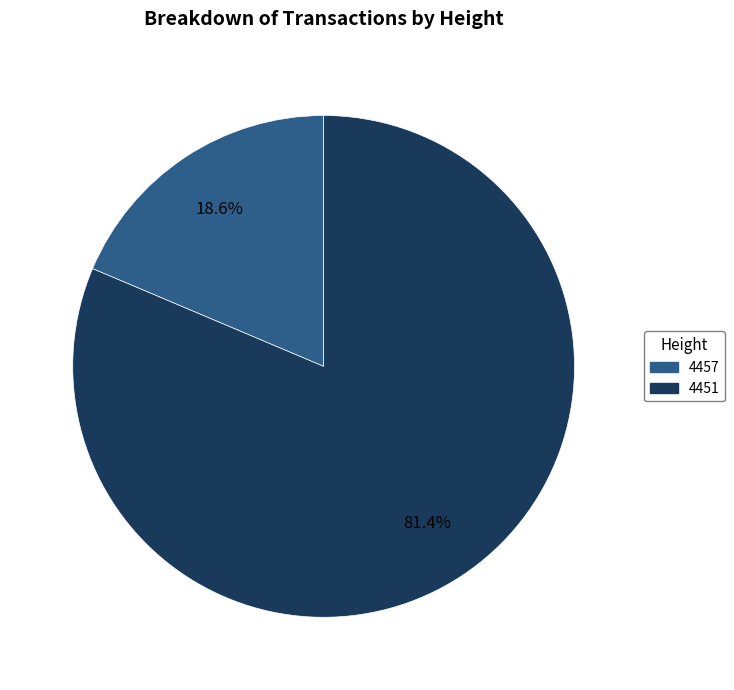

True or false: 4451 accounts for 81% of the total.

True